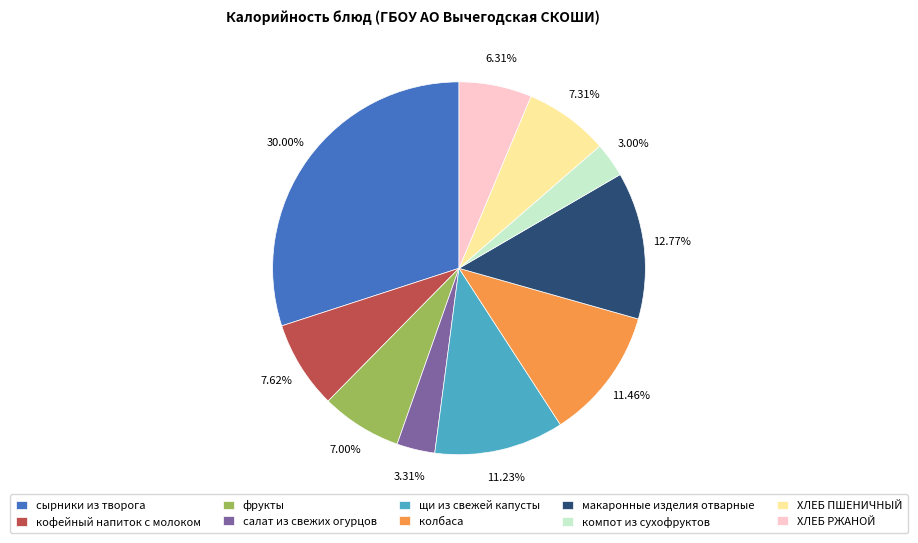

True or false: ХЛЕБ ПШЕНИЧНЫЙ accounts for 1% of the total.

False